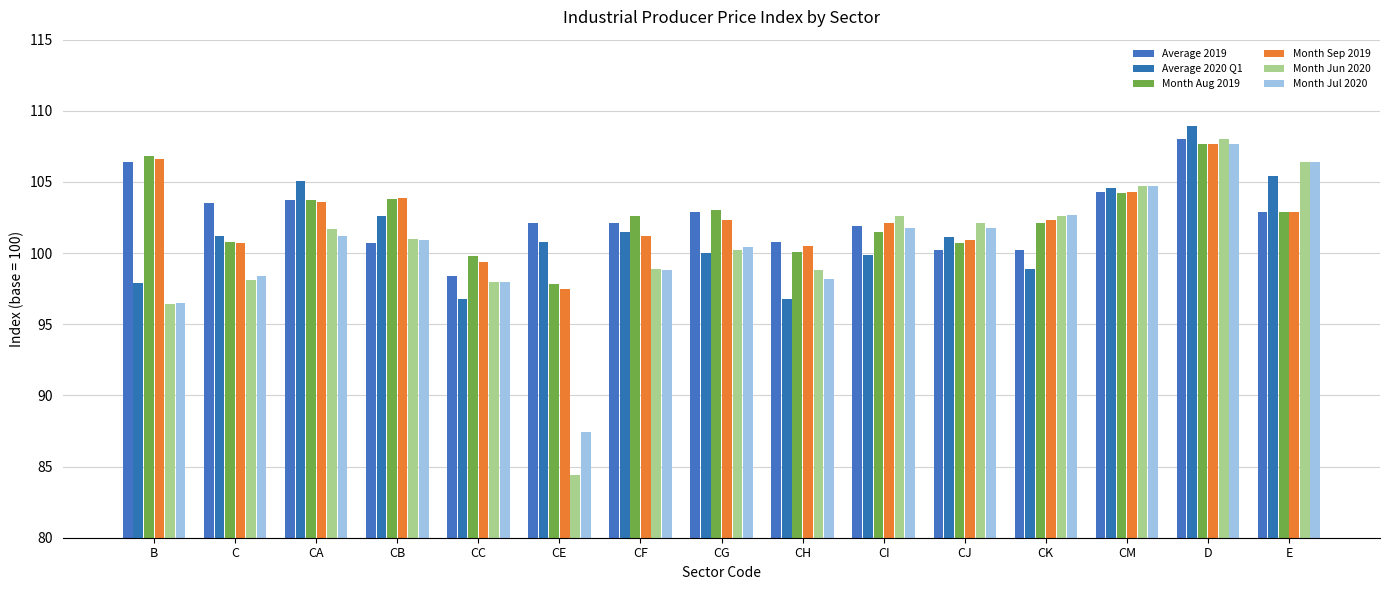

Does the chart contain any negative values?

No